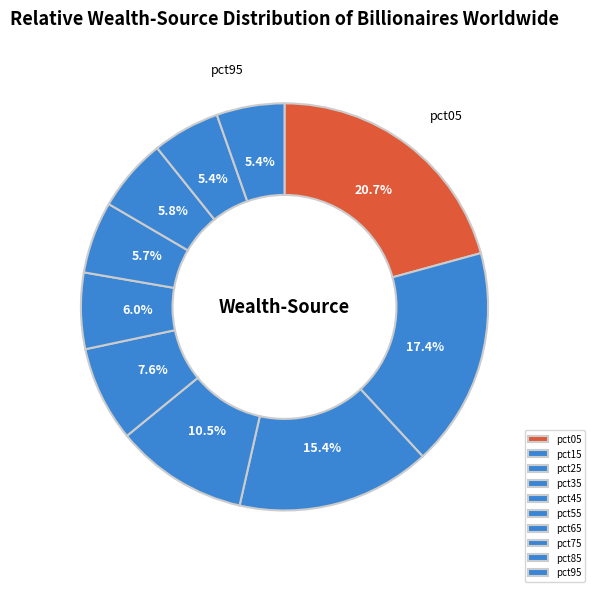

Is the sum of pct35 and pct25 greater than half?

No